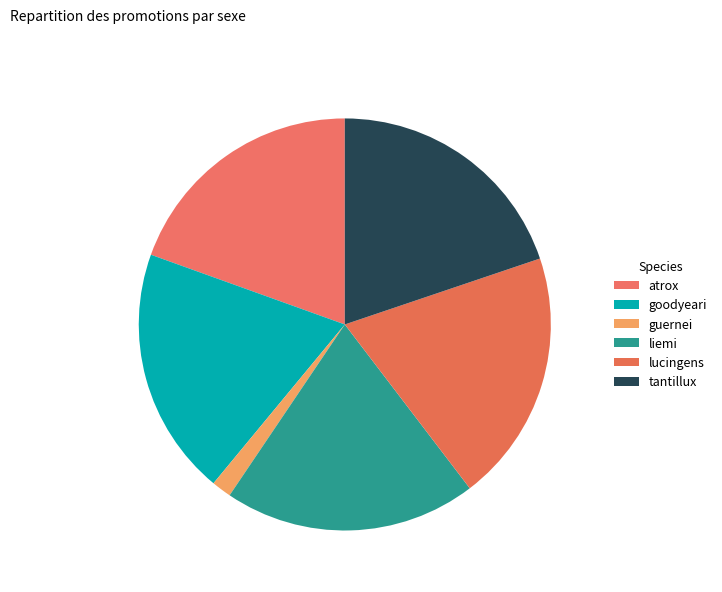

Rank the categories by value from highest to lowest.

lucingens, liemi, tantillux, atrox, goodyeari, guernei